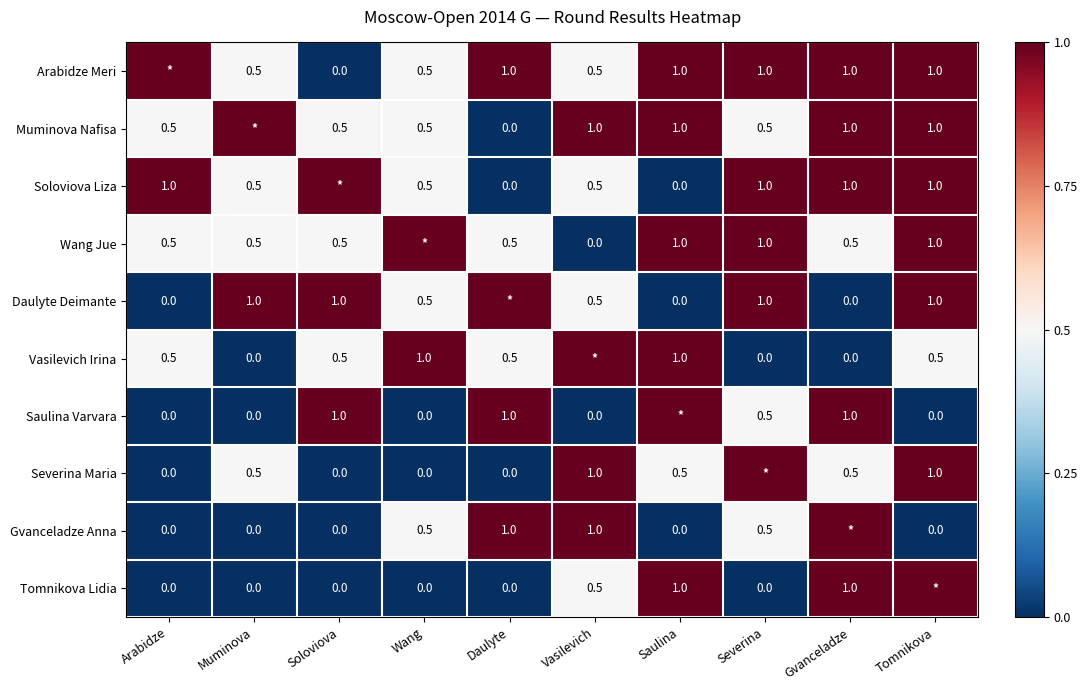

Is it true that Soloviova Liza equals 1.0 at Tomnikova?

True